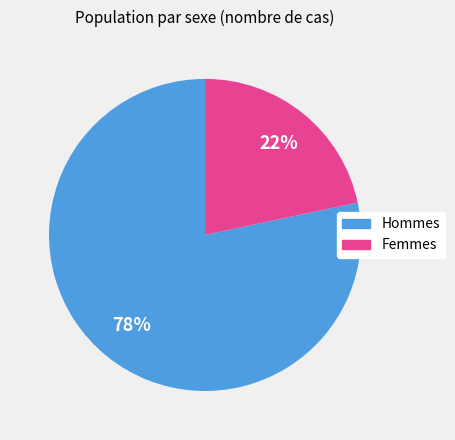

Is there a majority slice in this chart?

Yes